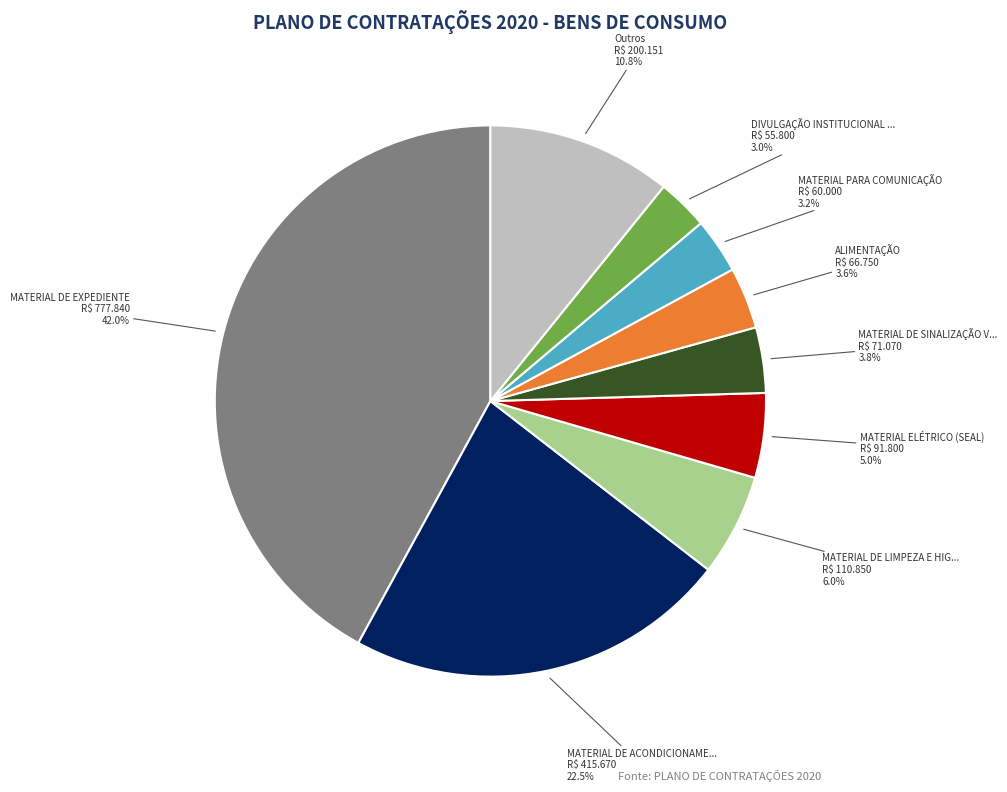

Is there any slice that represents more than half of the pie?

No